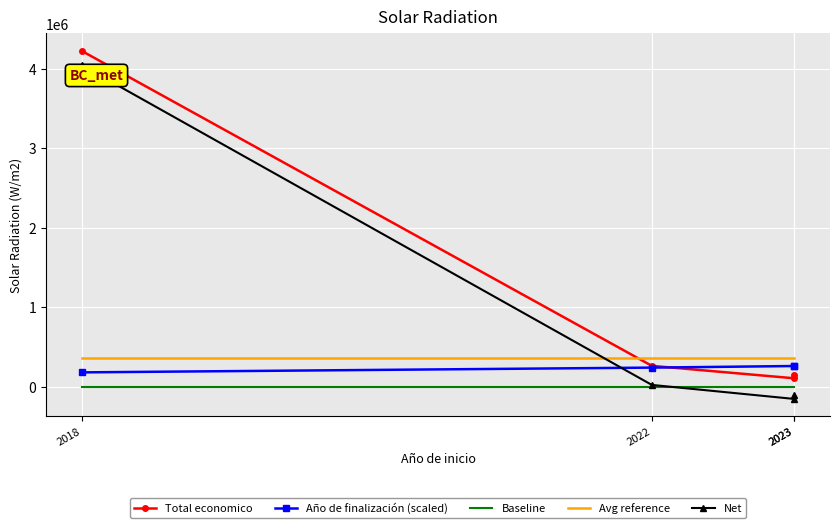

Reading left to right, what are all the values shown in this chart?

Total economico: 2018=4226219.0	2022=262252.0	2023=105516.0	2023=150000.0
Año de finalización (scaled): 2018=180000.0	2022=240000.0	2023=260000.0	2023=260000.0
Baseline: 2018=0.0	2022=0.0	2023=0.0	2023=0.0
Avg reference: 2018=355799.0	2022=355799.0	2023=355799.0	2023=355799.0
Net: 2018=4046219.0	2022=22252.0	2023=-154484.0	2023=-110000.0